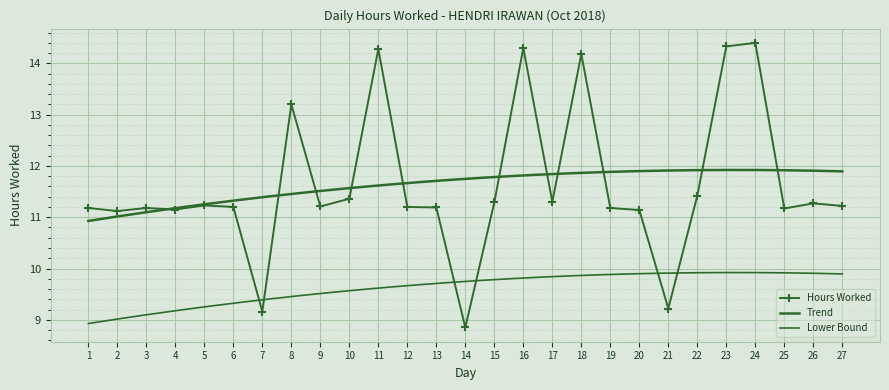

The value at 14 is 14.2. True or false?

False